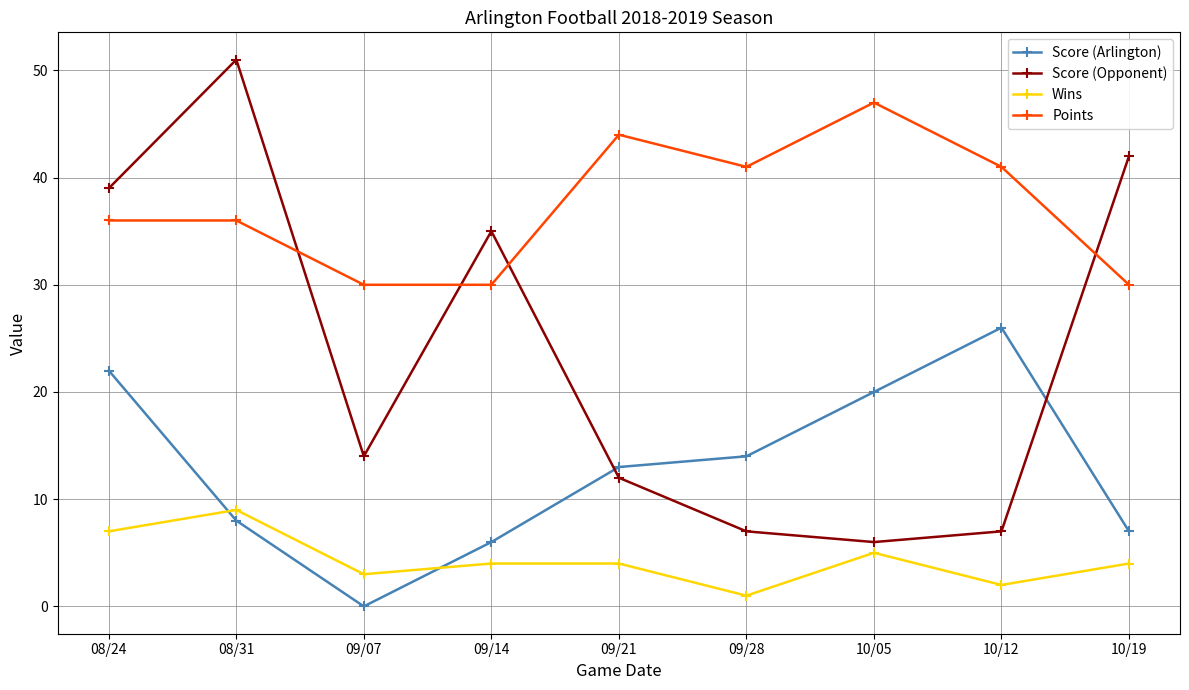

Which series has the largest total across all categories?

Points